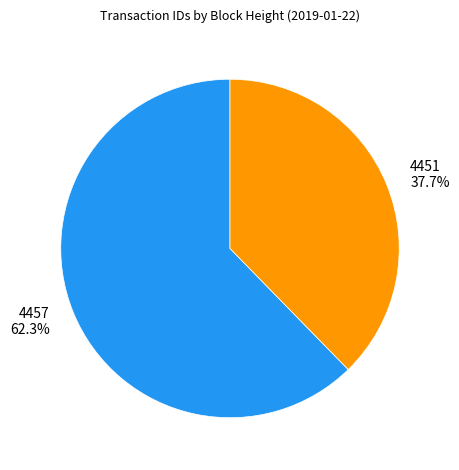

Does 4457 account for over 50% of the chart?

Yes